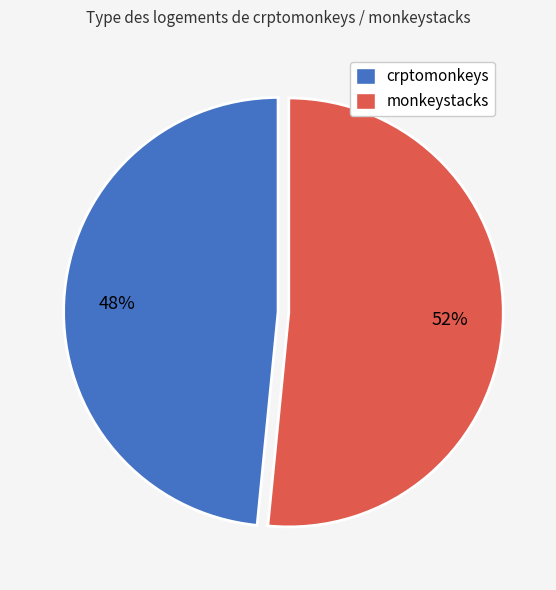

To the nearest percent, what is the average slice percentage?

50%